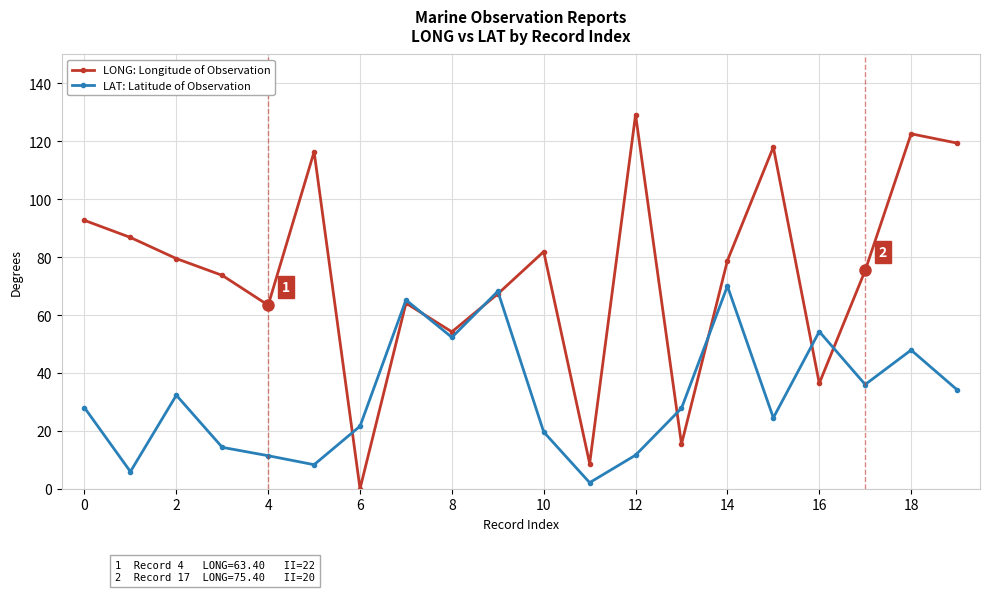

What is the maximum value shown in the chart?

129.2